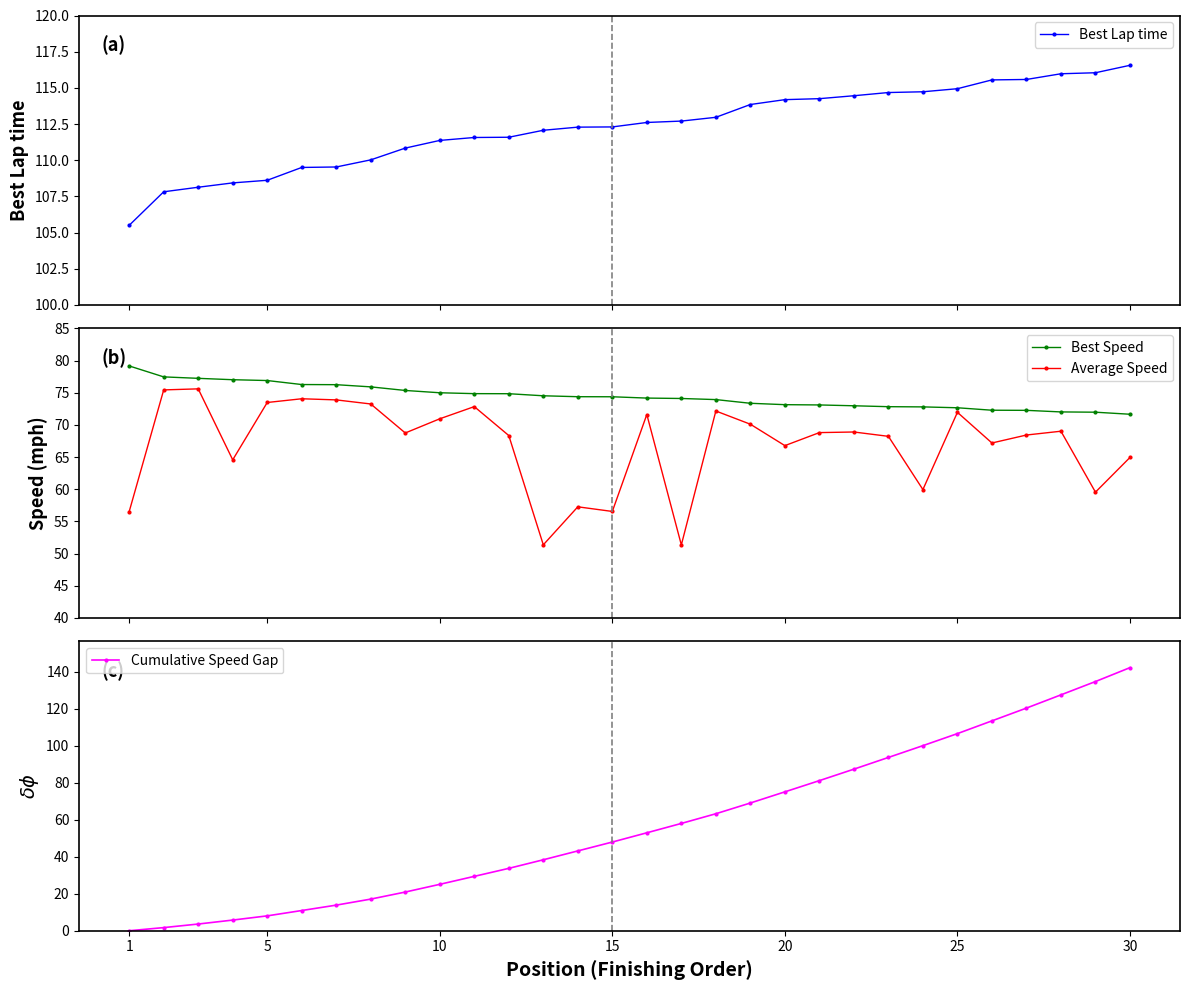

Which series ends up on top after the final intersection of Best Speed and Cumulative Speed Gap?

Cumulative Speed Gap